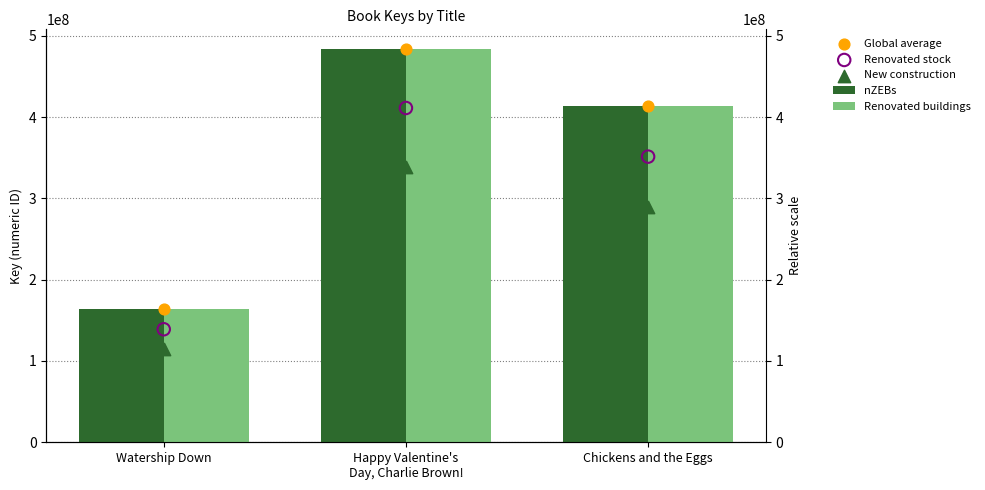

At how many categories does at least one series exceed 306079988?

2